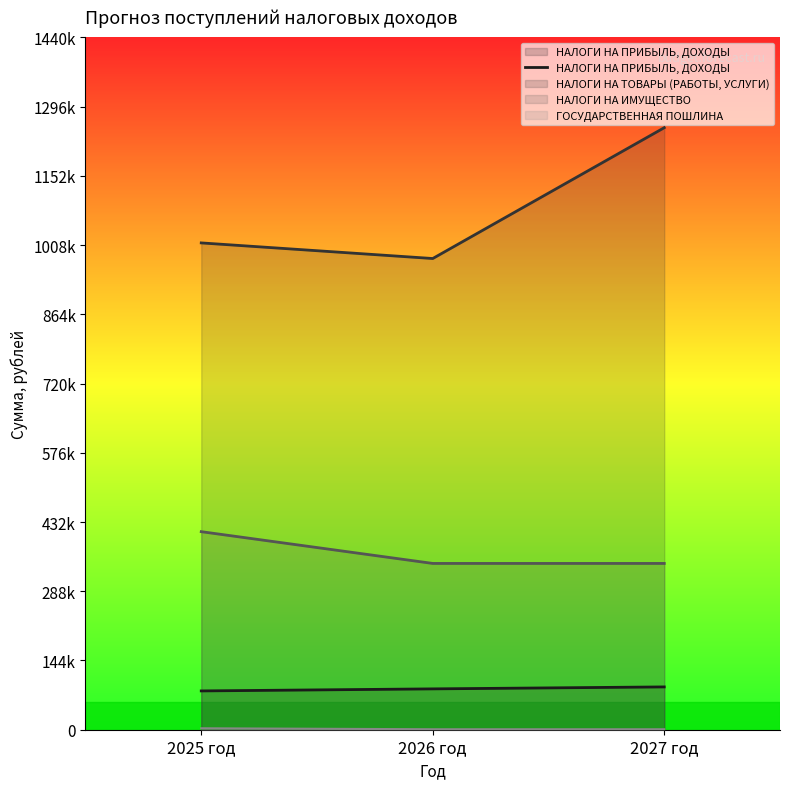

How many categories are shown in the chart?

3